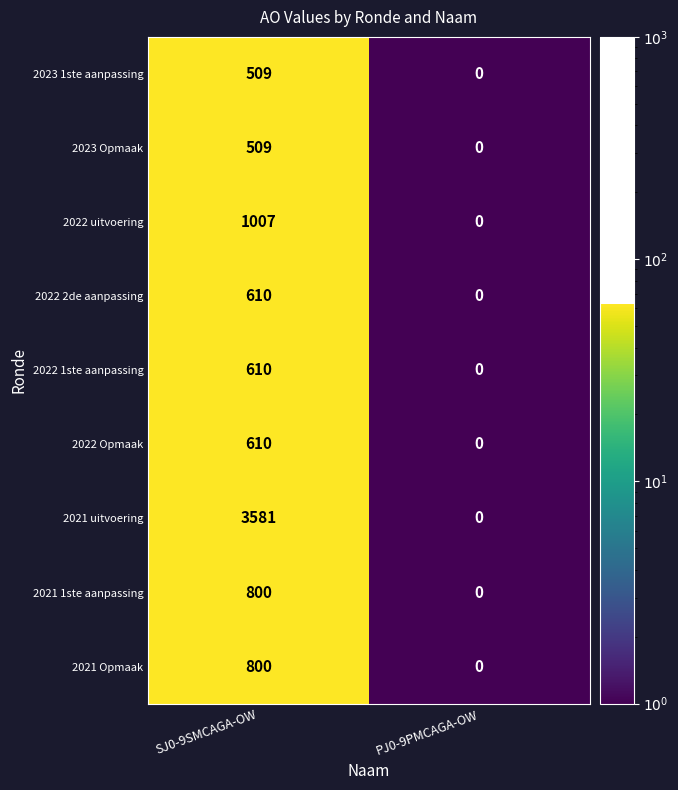

Where is 2022 uitvoering nearest to the value 503?

PJ0-9PMCAGA-OW